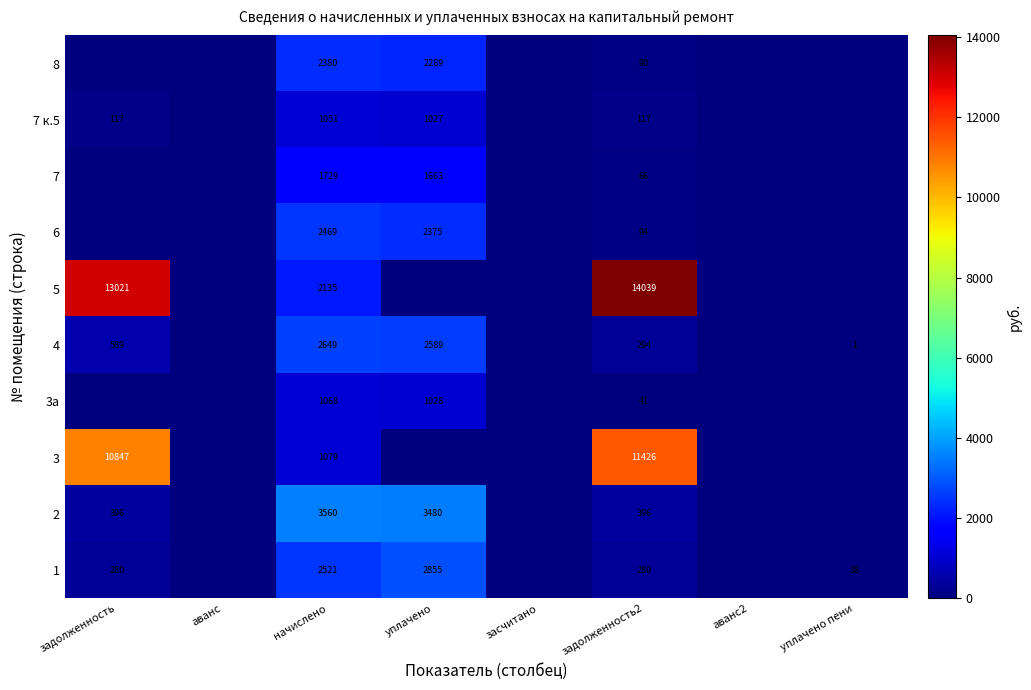

What is the spread (max minus min) of values at начислено?

2509